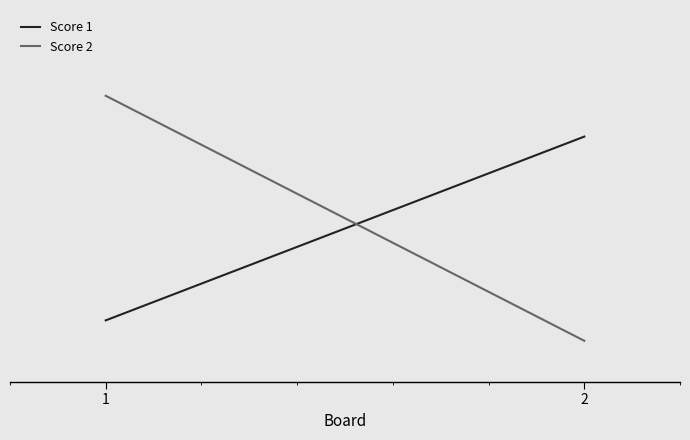

Count the number of data series in this chart.

2